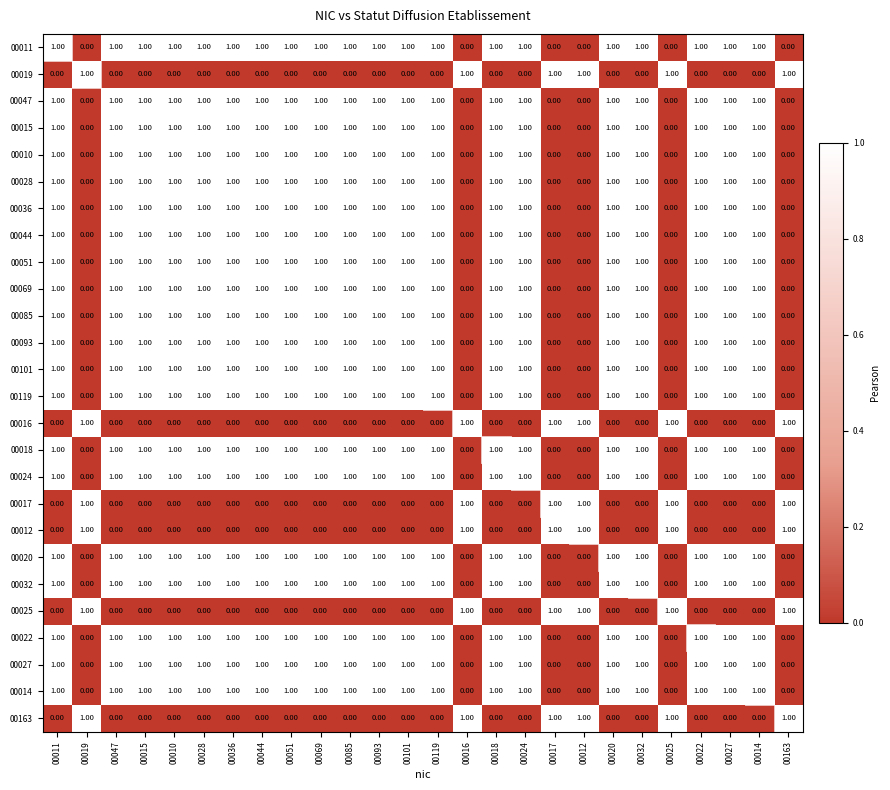

What is the total value across all series at 00028?

20